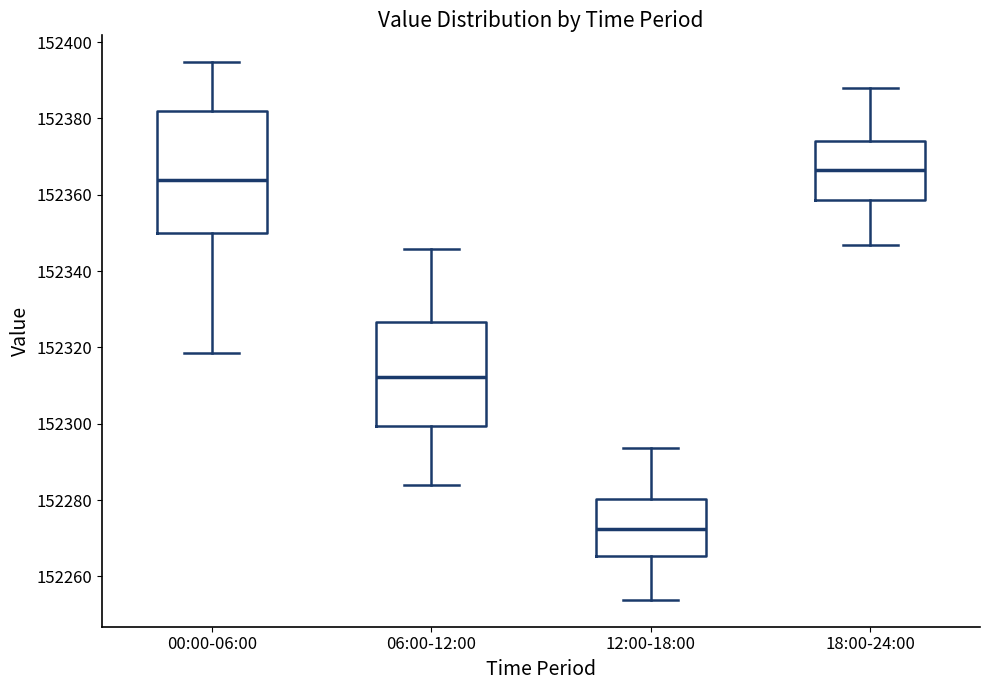

Where does the lower whisker of the box for 18:00-24:00 end on the y-axis? The values are not printed on the chart, so give them approximately, as read against the axis.

152346